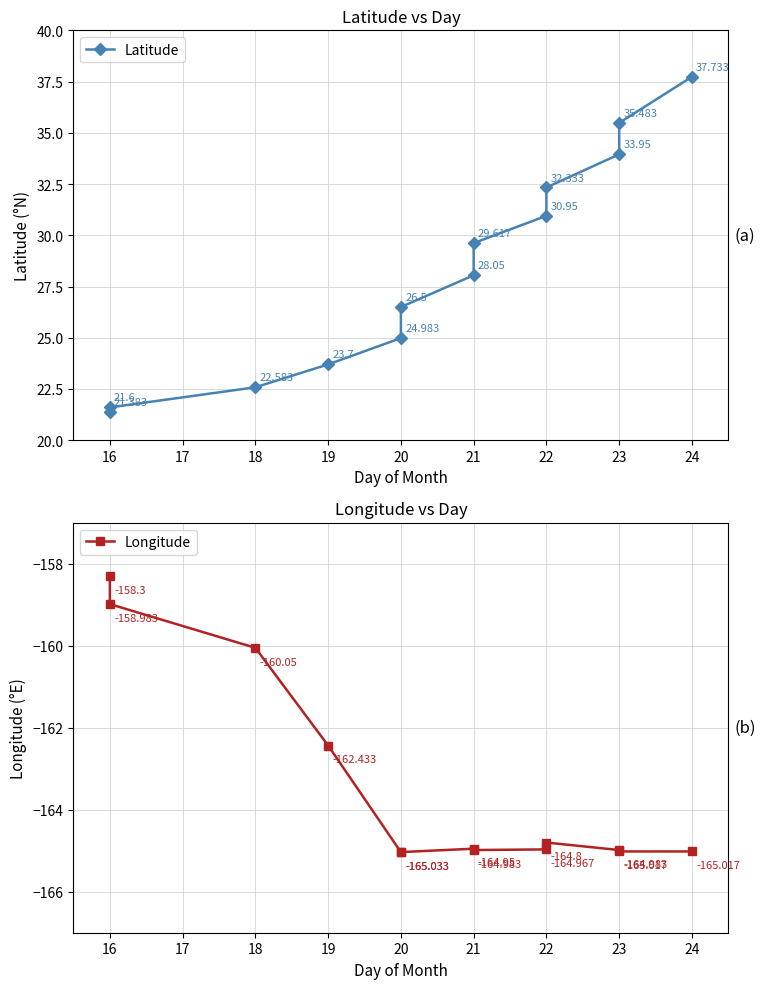

True or false: Latitude and Longitude intersect in this chart.

False